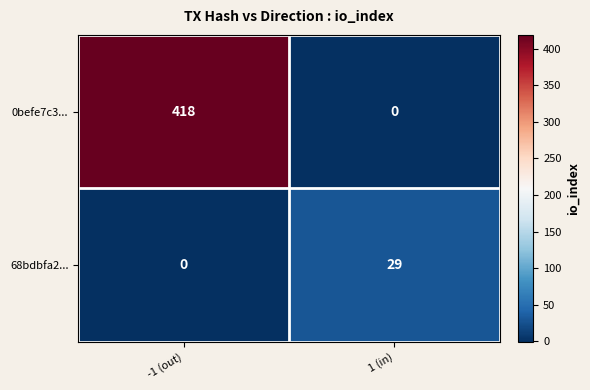

How many categories are shown in the chart?

2